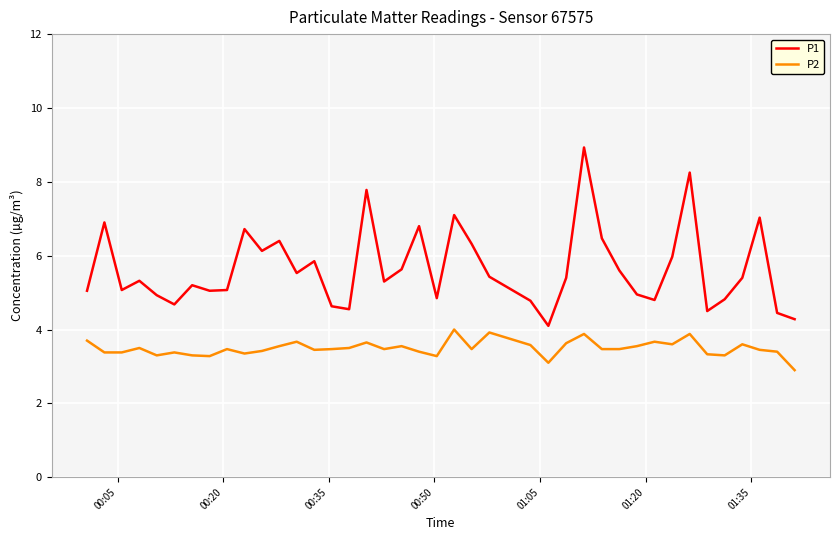

Count the number of data series in this chart.

2